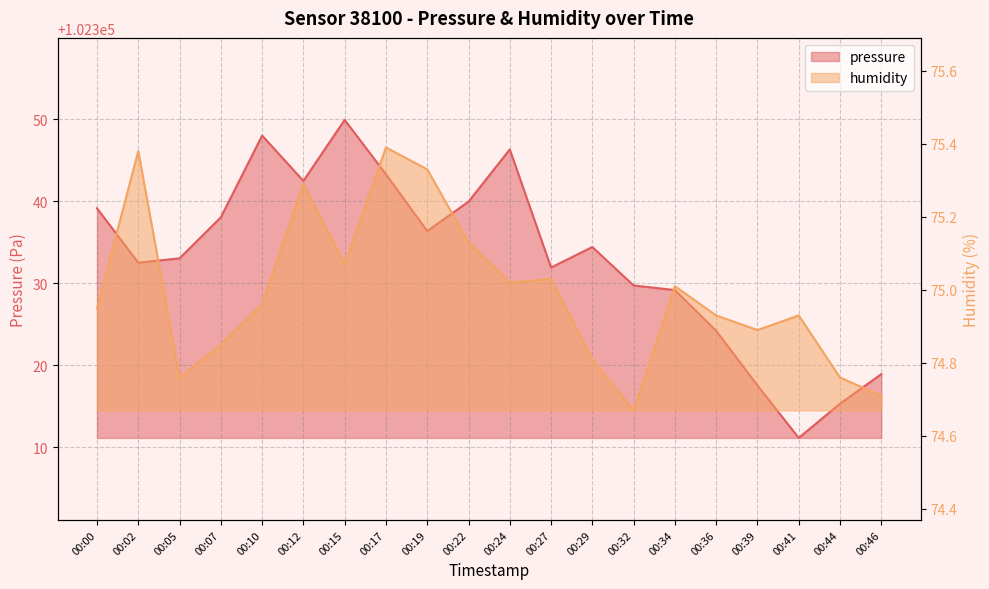

The pressure series shows 102342.5 at 00:12. True or false?

True